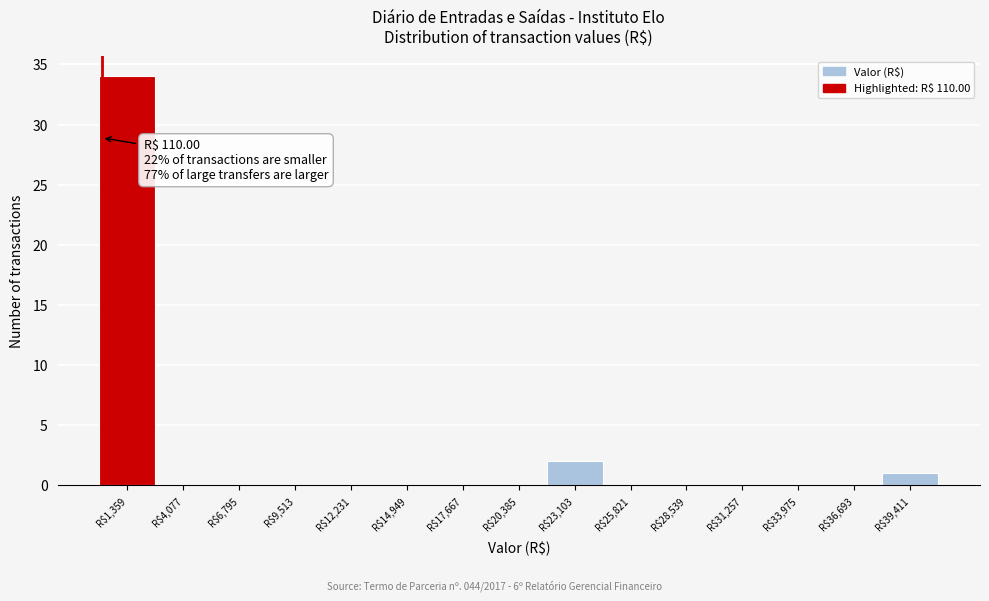

Which range on the x-axis has the tallest bar?

0 to 2500